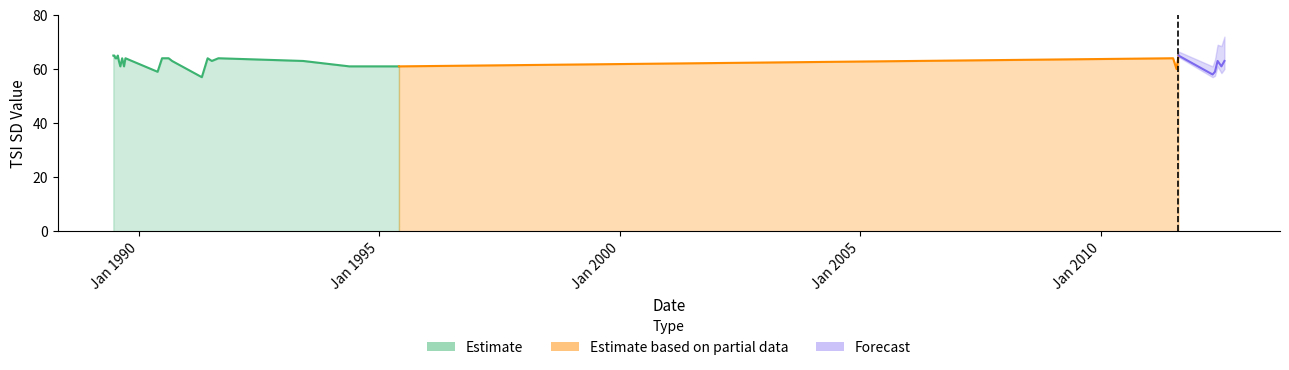

What is the minimum value for Estimate?

57